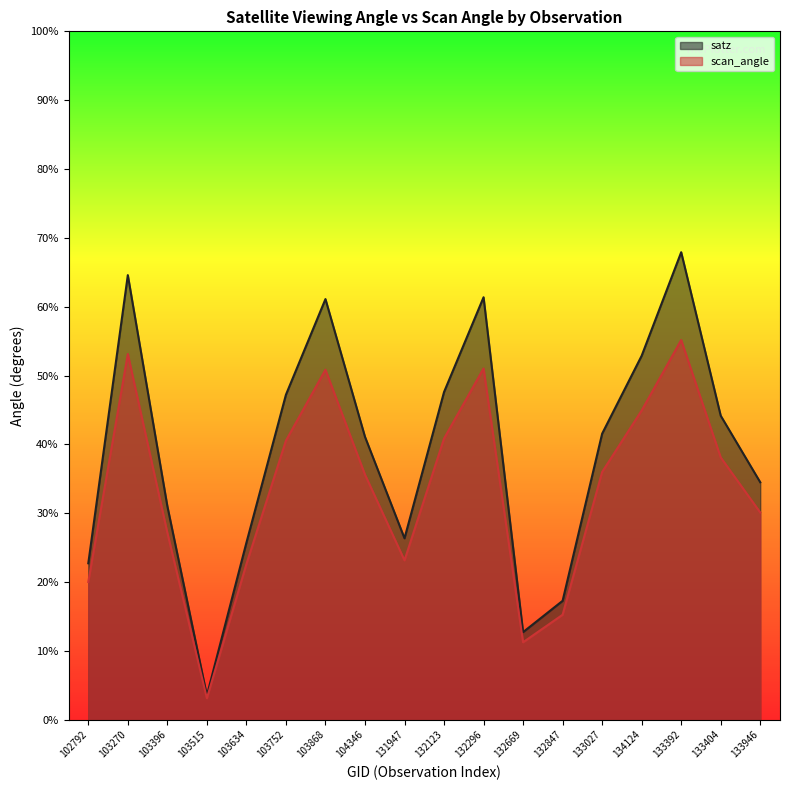

What are all the series names shown in the legend?

satz, scan_angle